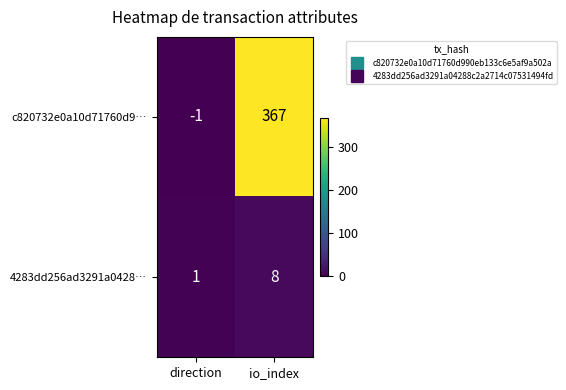

Reading right to left, transcribe all the data shown in this chart.

c820732e0a10d71760d9…: 367	-1
4283dd256ad3291a0428…: 8	1